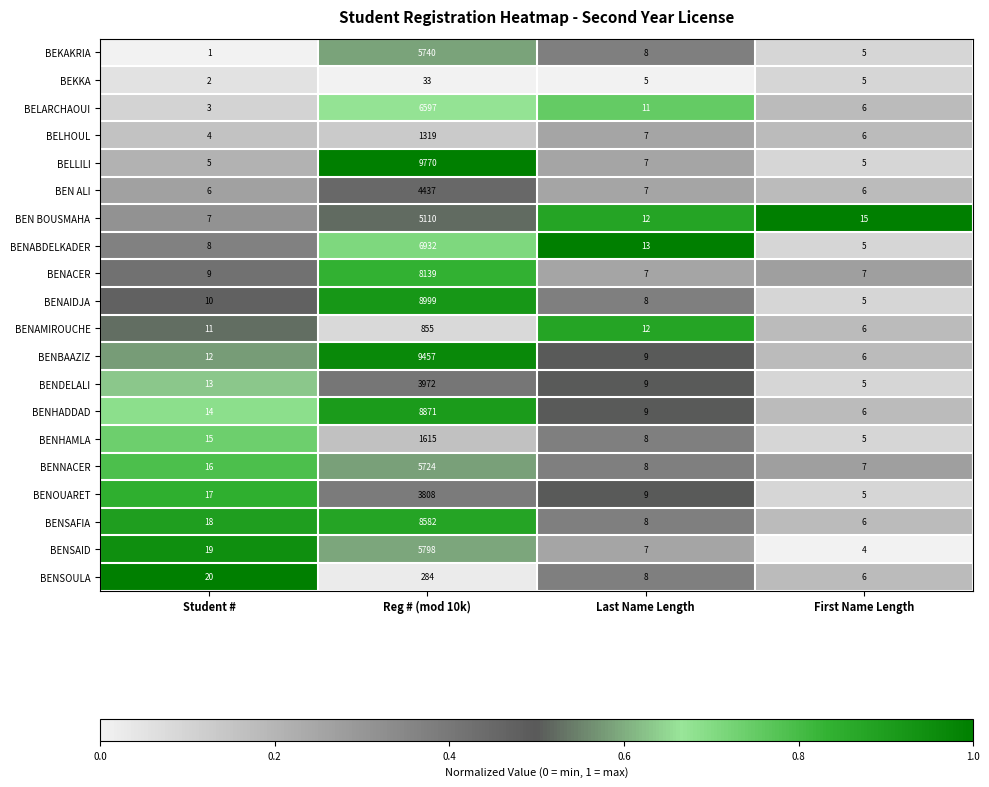

The BENABDELKADER series shows 7 at First Name Length. True or false?

False